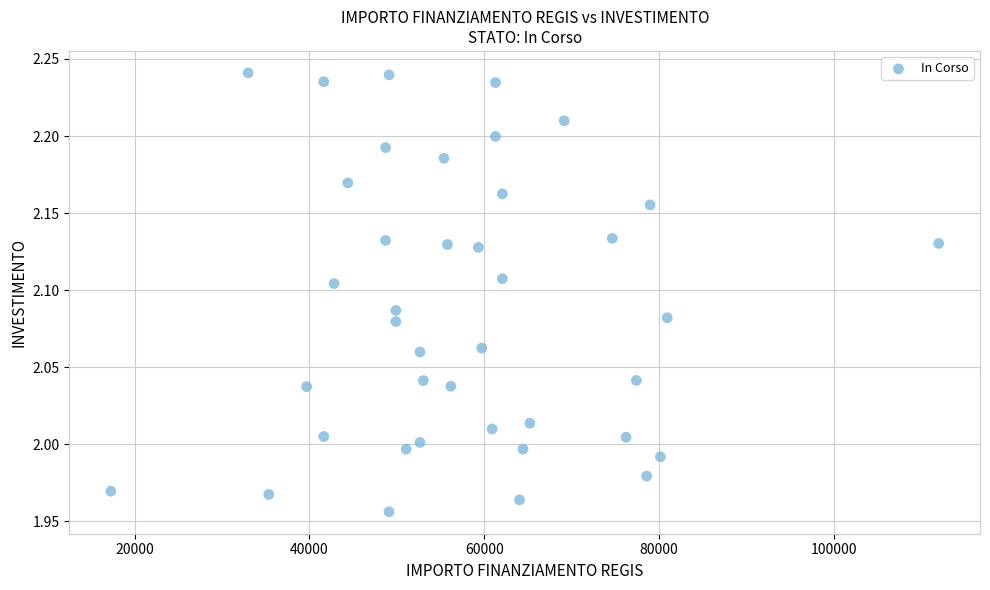

What is the range of Y values (max minus min)?

0.3